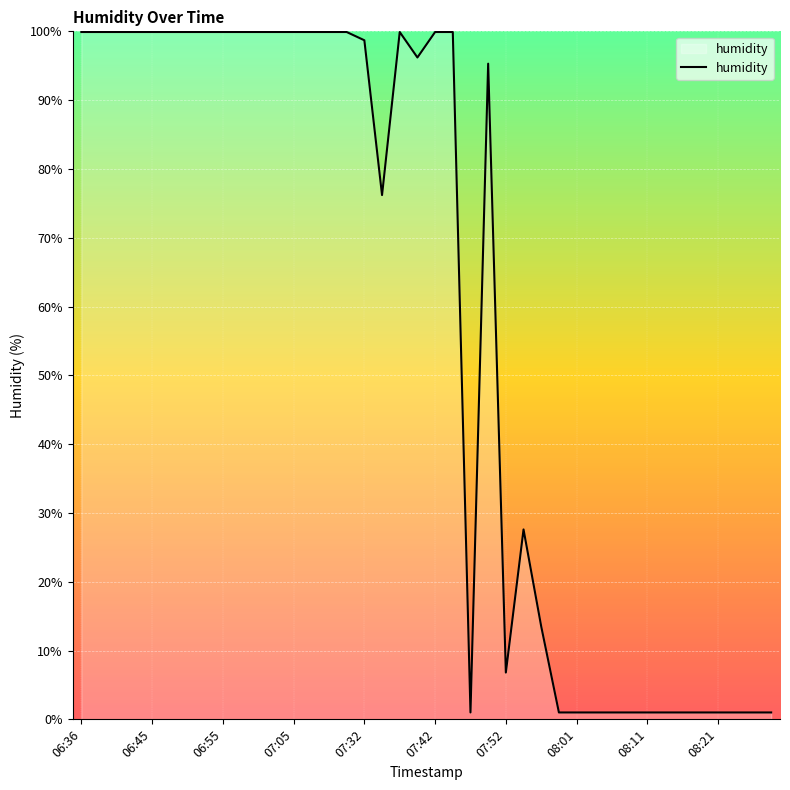

What is the maximum value shown in the chart?

99.9